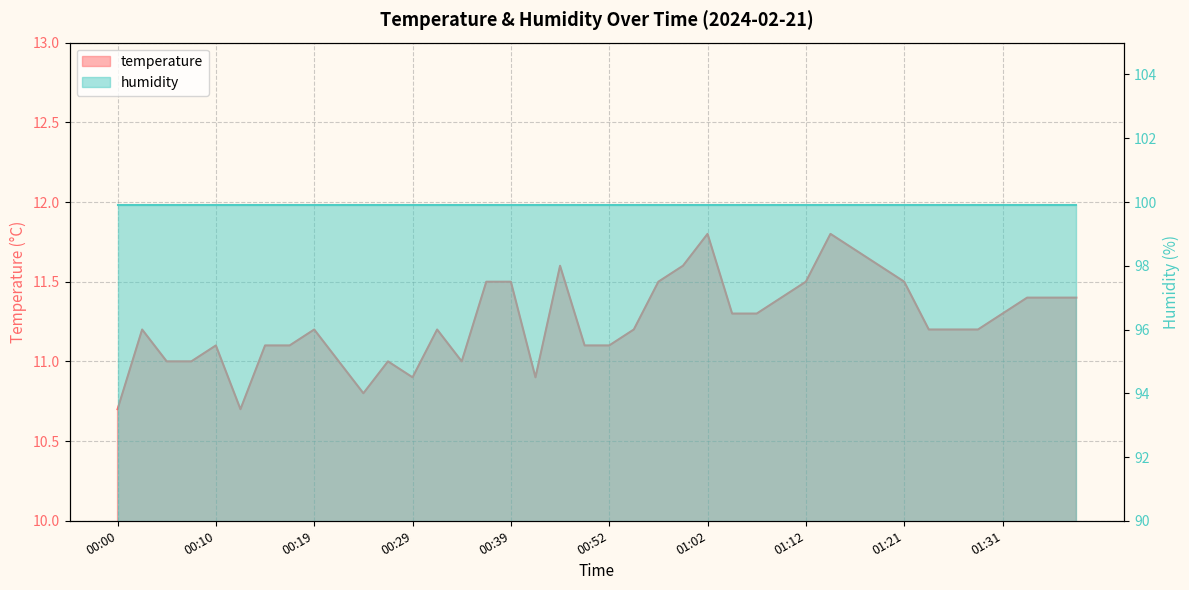

List the labels in order of value, largest first.

01:02, 01:14, 01:17, 00:44, 00:59, 01:19, 00:37, 00:39, 00:57, 01:12, 01:21, 01:09, 01:34, 01:36, 01:39, 01:04, 01:07, 01:31, 00:02, 00:19, 00:32, 00:54, 01:24, 01:26, 01:29, 00:10, 00:14, 00:17, 00:49, 00:52, 00:05, 00:07, 00:22, 00:27, 00:34, 00:29, 00:42, 00:24, 00:00, 00:12